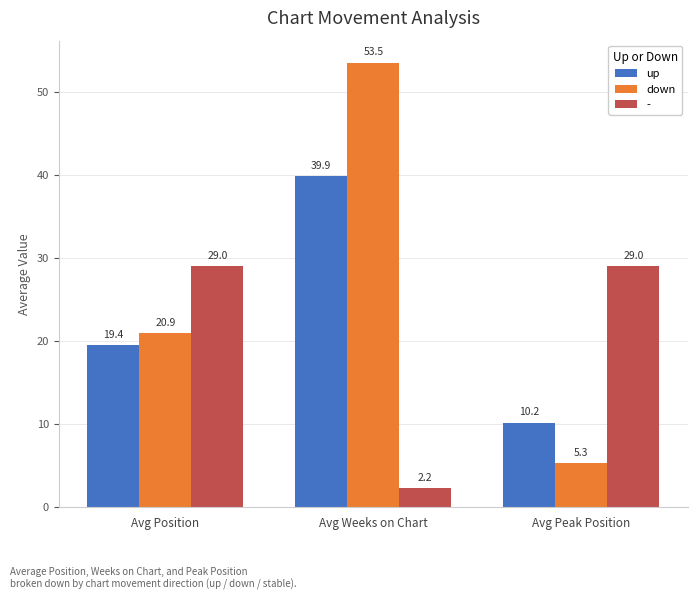

The value of up at Avg Weeks on Chart is 60.8. True or false?

False